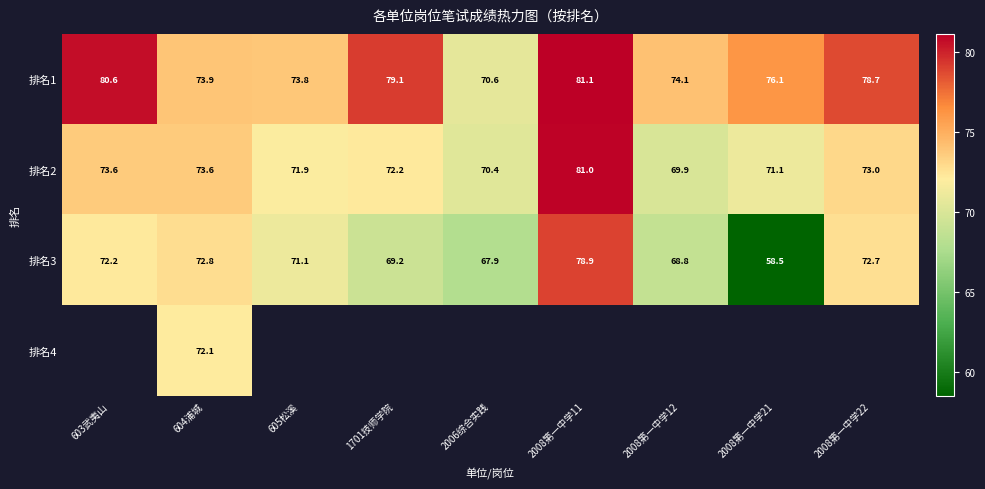

What is the smallest value displayed?

58.5